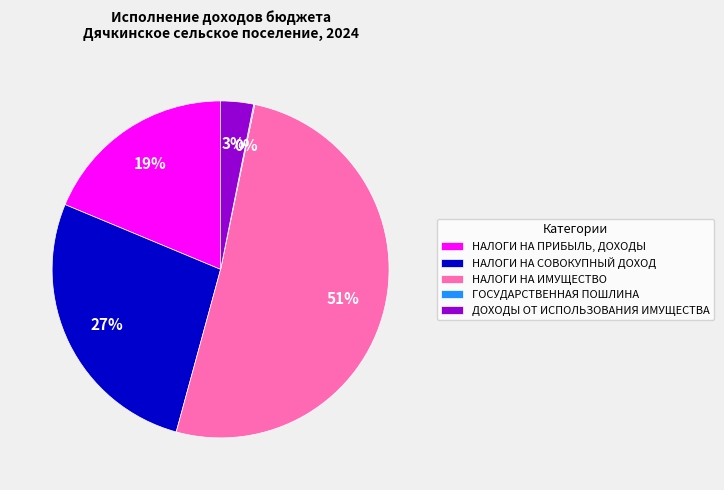

Is it true that ДОХОДЫ ОТ ИСПОЛЬЗОВАНИЯ ИМУЩЕСТВА is 14% of the pie?

False